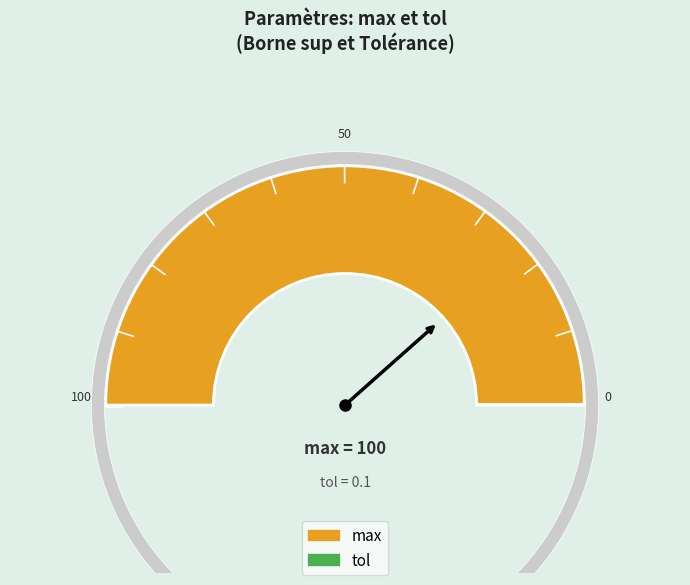

How many segments does this pie chart have?

2